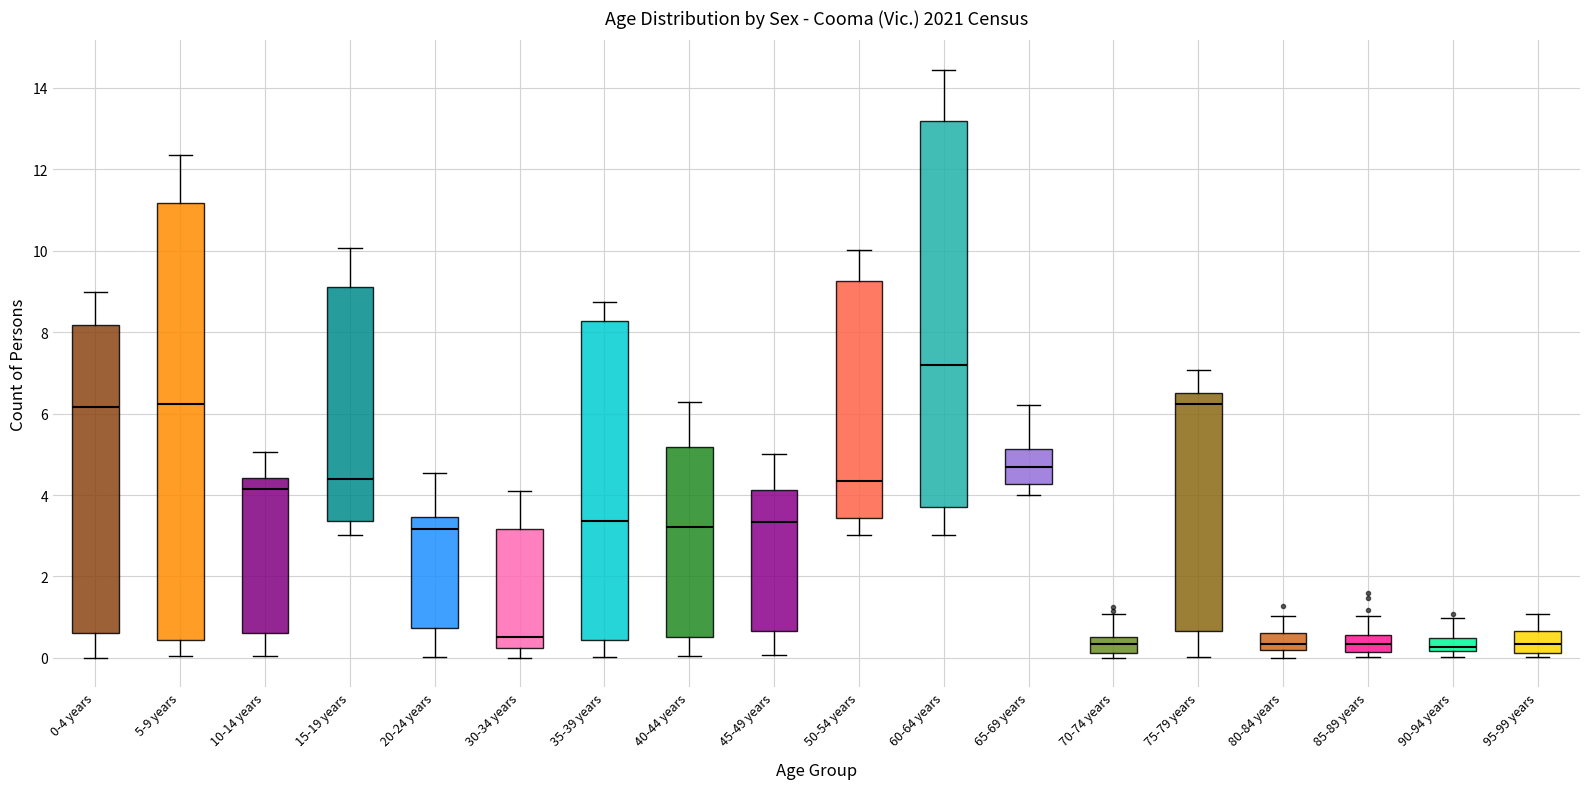

Which box's median line is the highest?

60-64 years